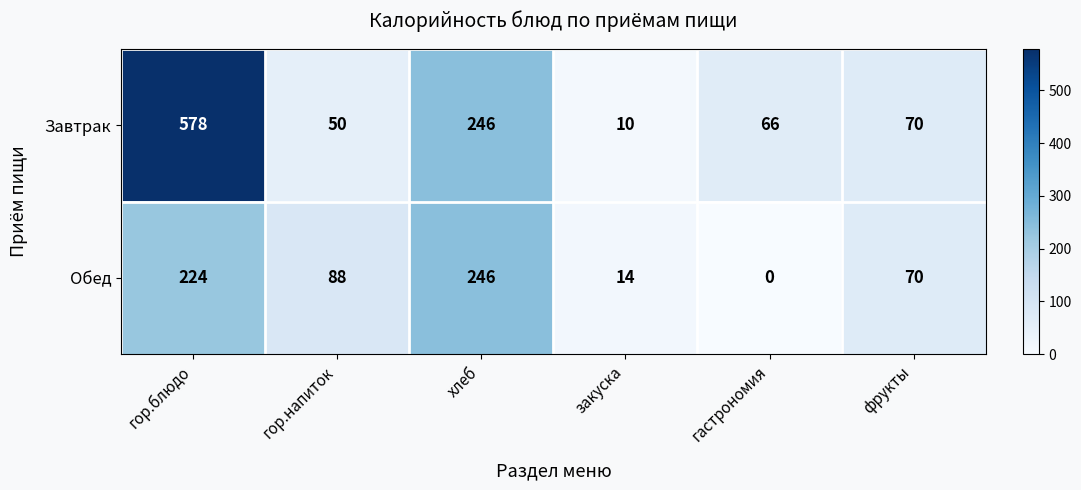

What is the minimum value for Завтрак?

10